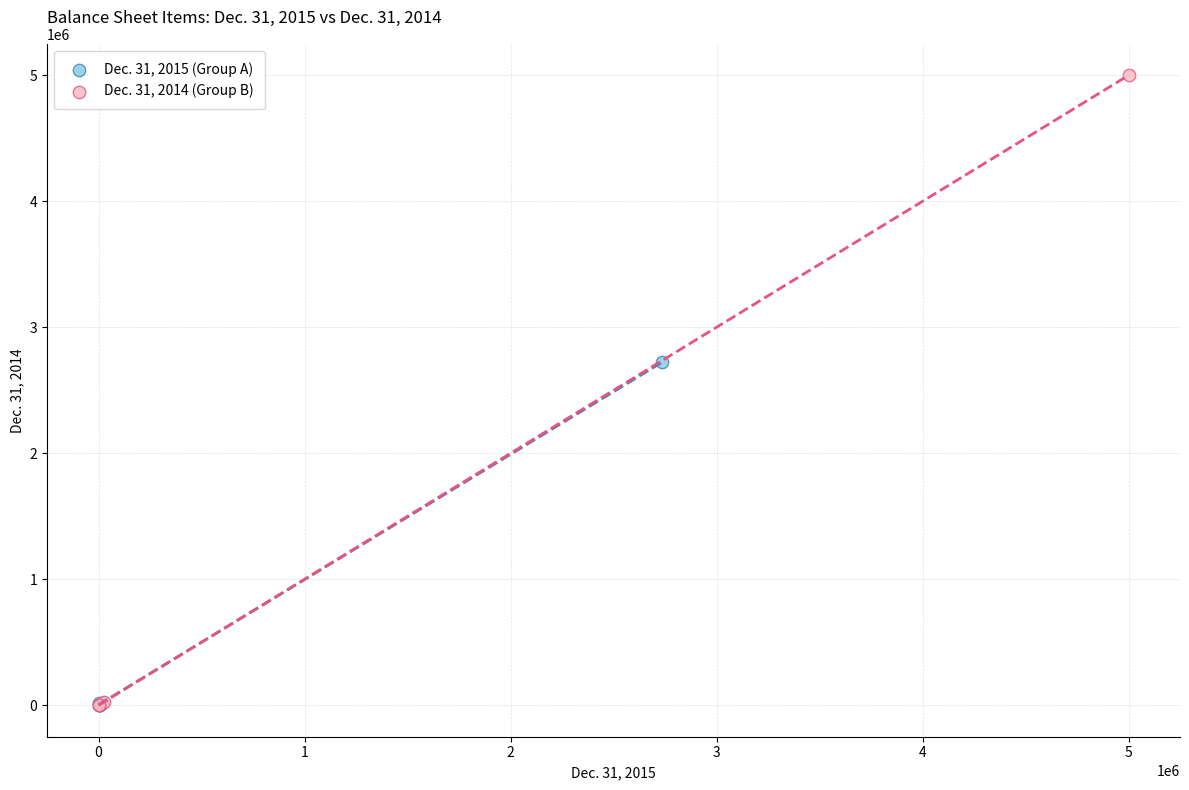

Which series reaches the maximum Y coordinate?

Dec. 31, 2014 (Group B)